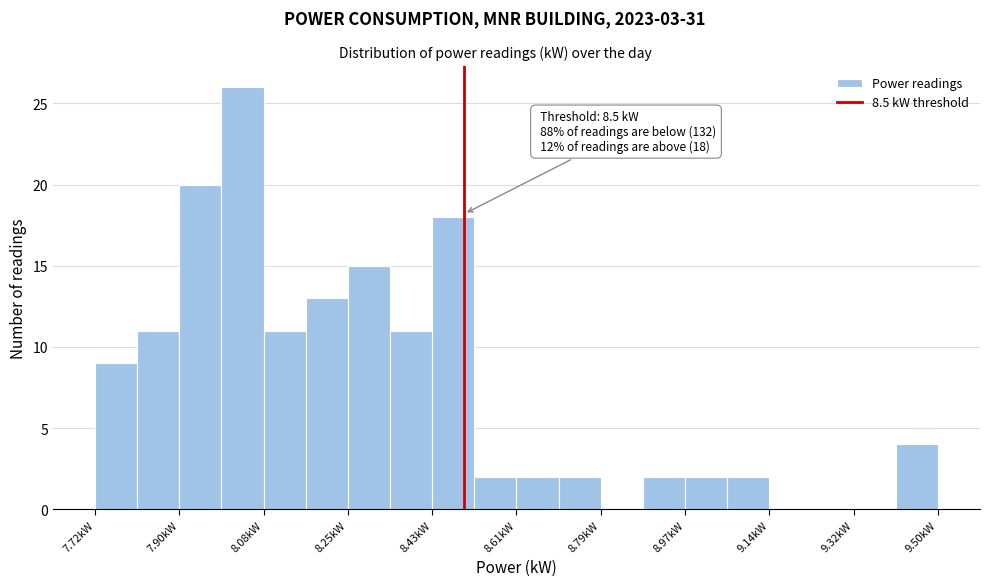

Over which range of the x-axis is the bar tallest?

7.98 to 8.08